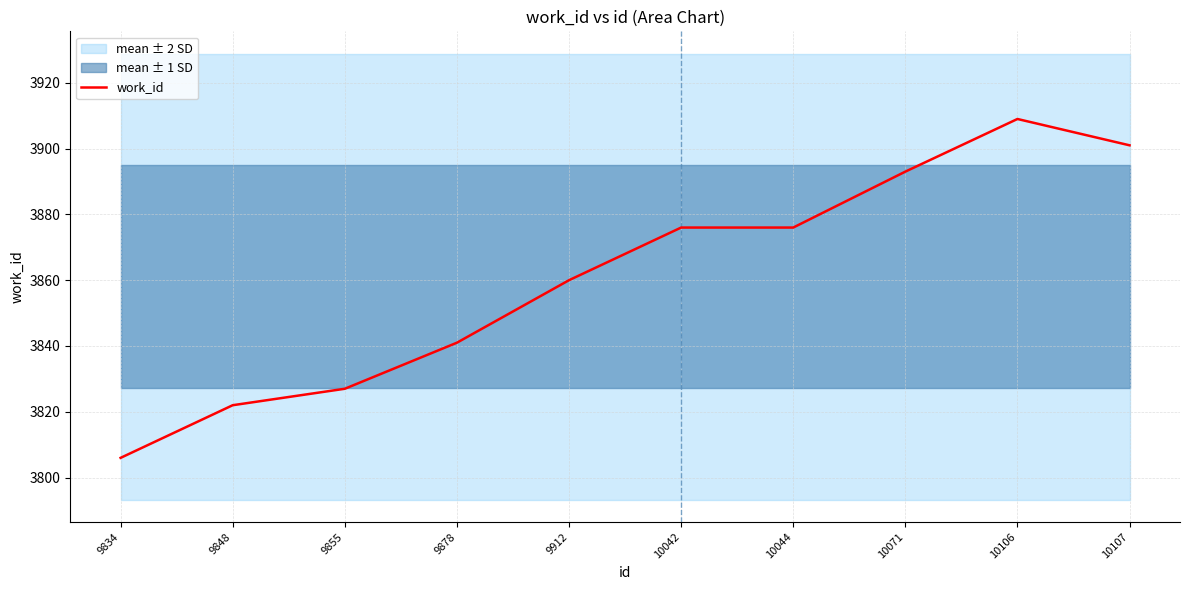

Between 9834 and 9855, which is larger?

9855